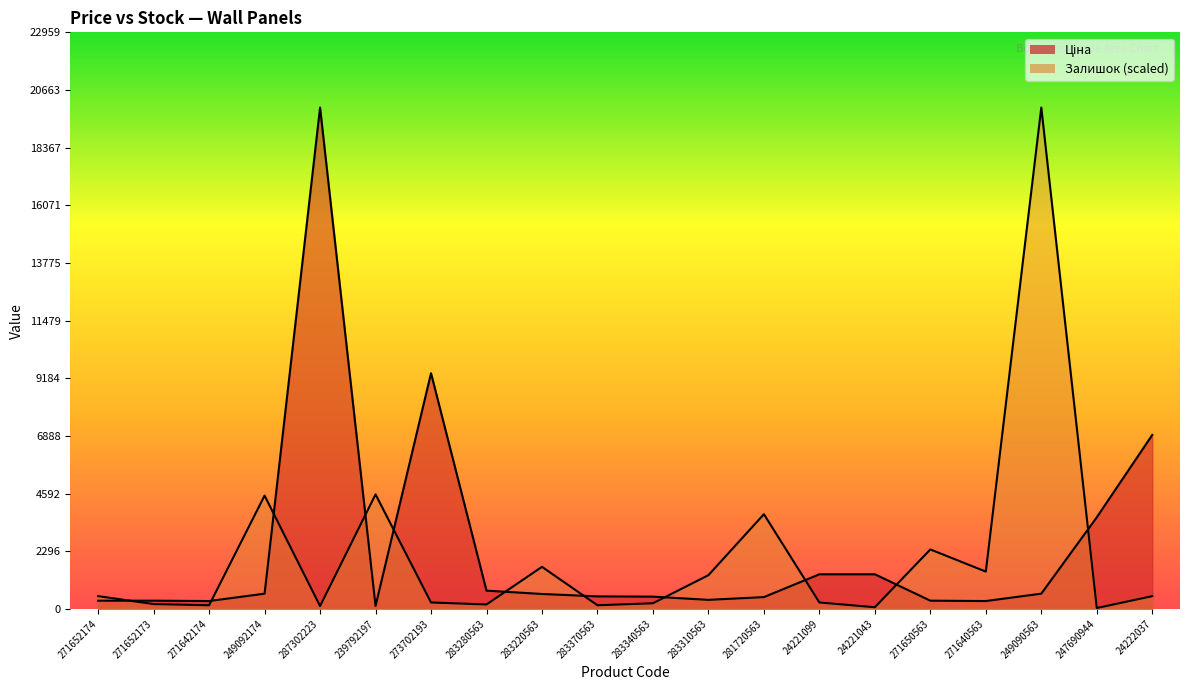

At which label does Залишок first exceed 504?

271652174